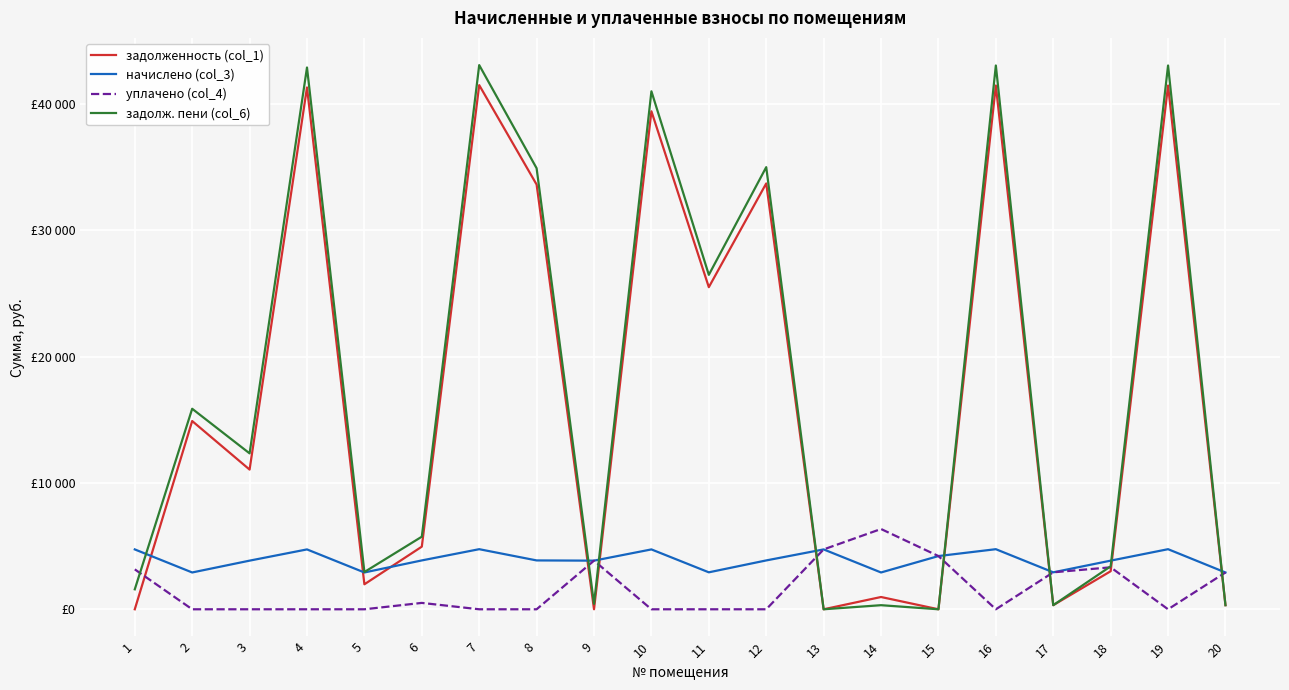

True or false: задолженность (col_1) and уплачено (col_4) cross at least once.

True